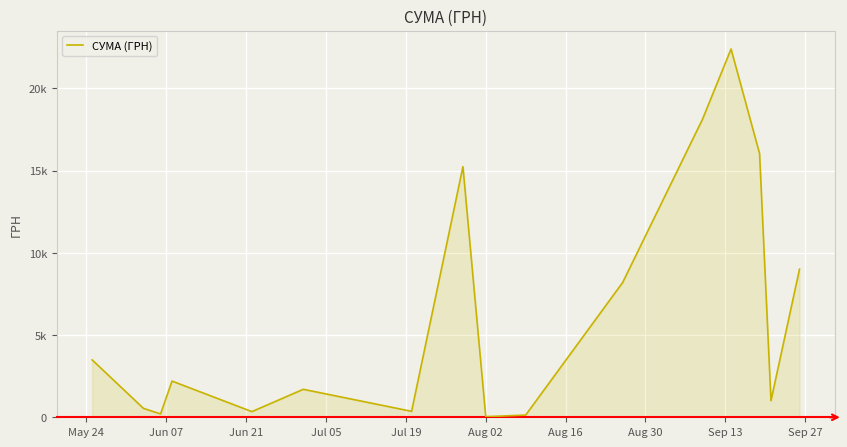

Is this an area chart (filled region under the line)?

Yes